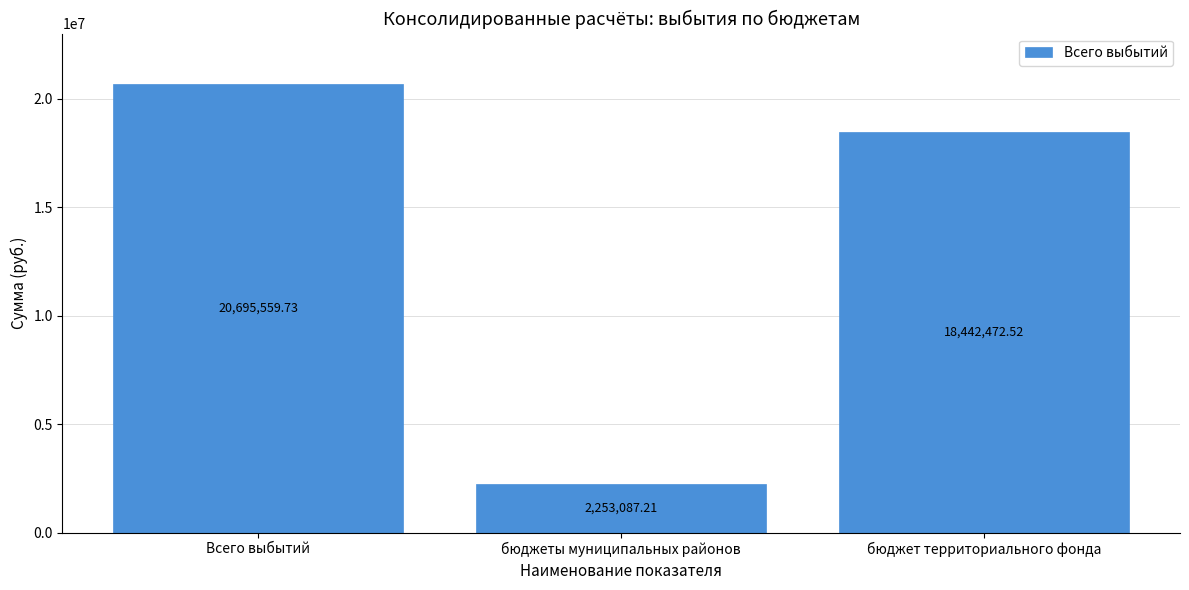

Where is the data nearest to the value 11474323?

бюджет территориального фонда